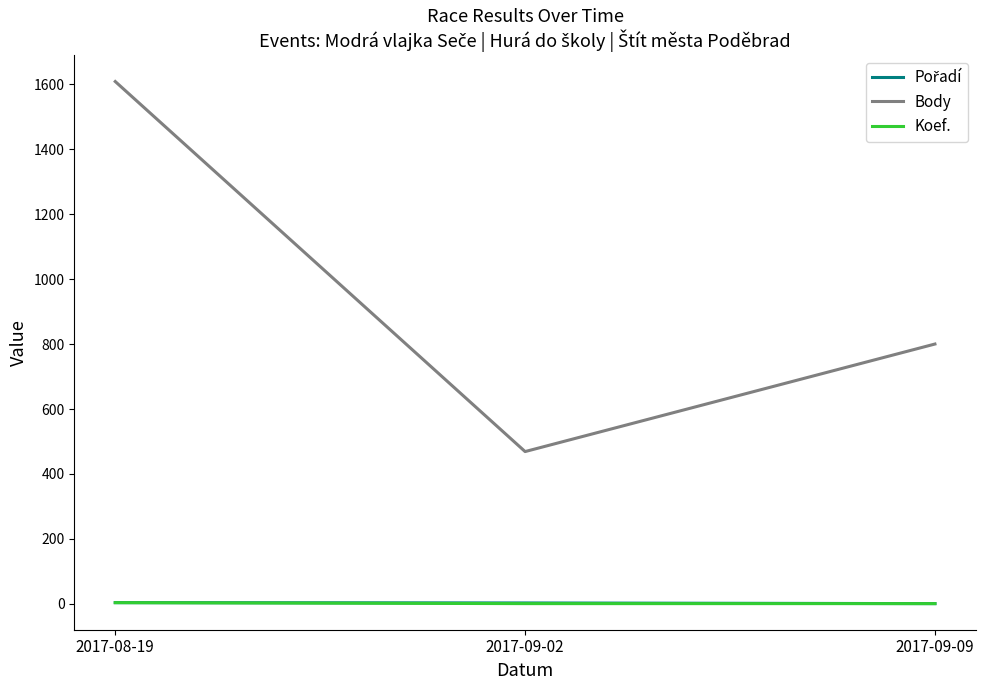

True or false: Body has a value of 1608 at 2017-08-19.

True